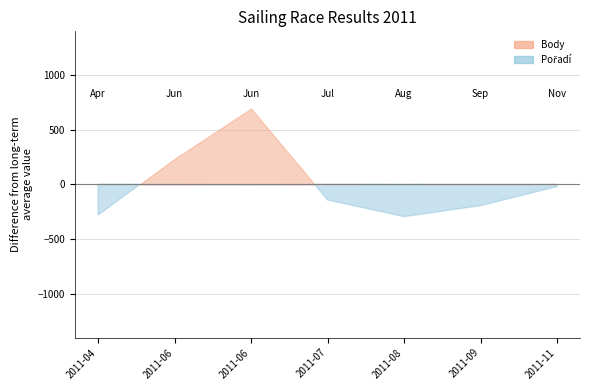

At which label does Body first exceed 456?

2011-06-18